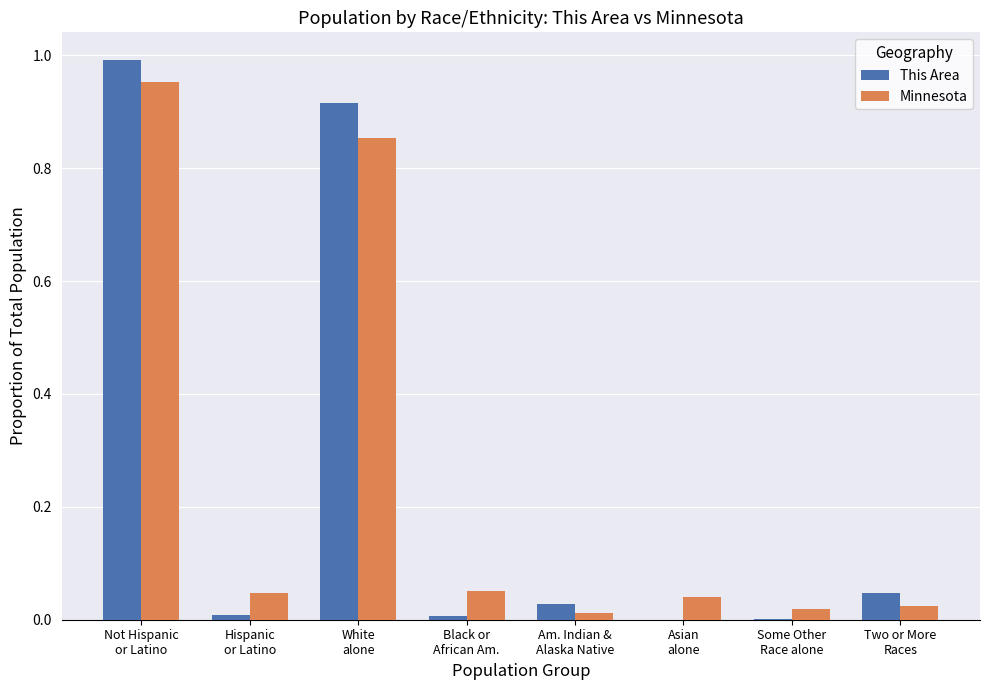

What is the sum of all This Area values?

2.0